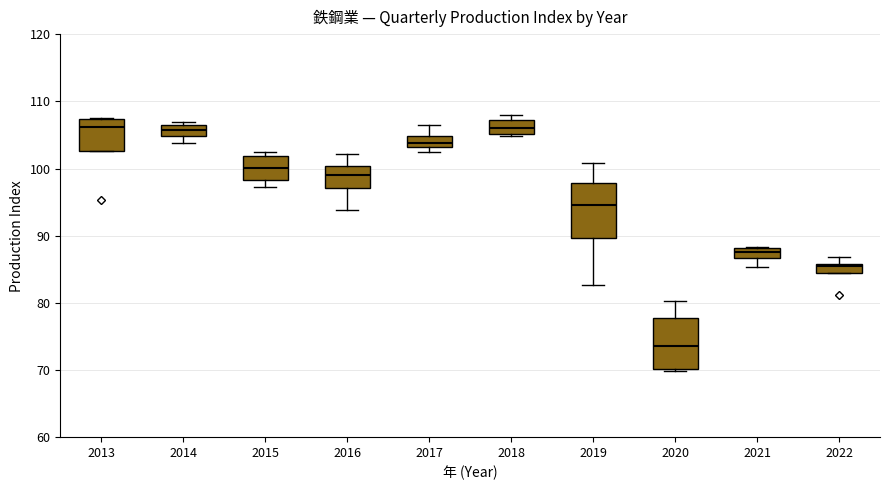

Which box has the lowest median line?

2020